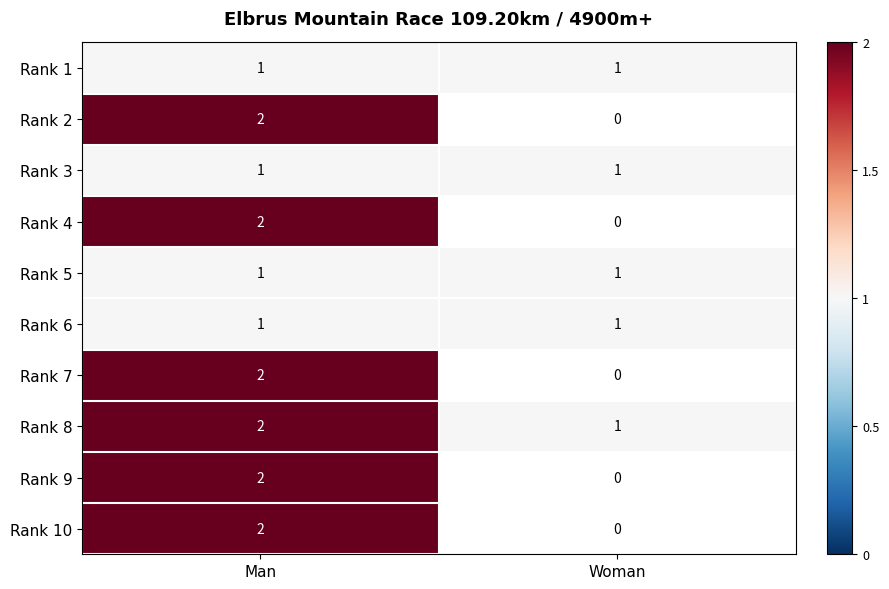

Is the value of Rank 5 at Man greater than the value of Rank 9 at Man?

No